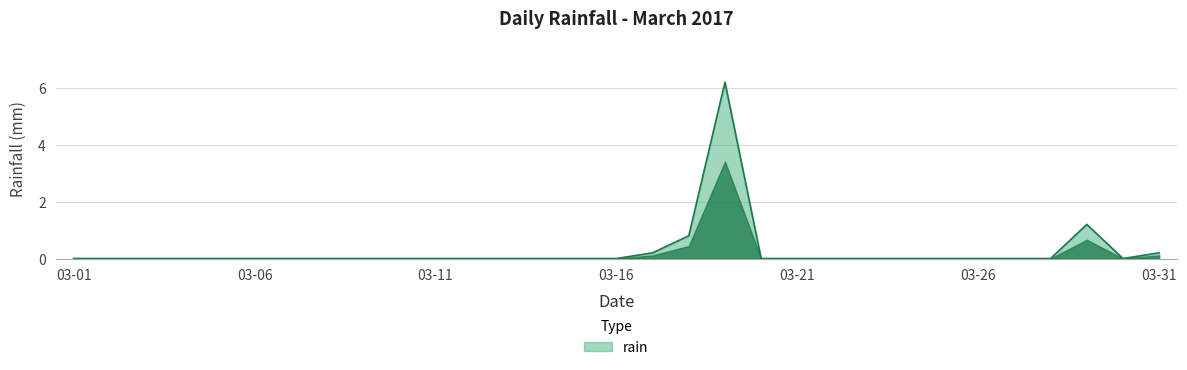

What is the greatest value displayed?

6.2